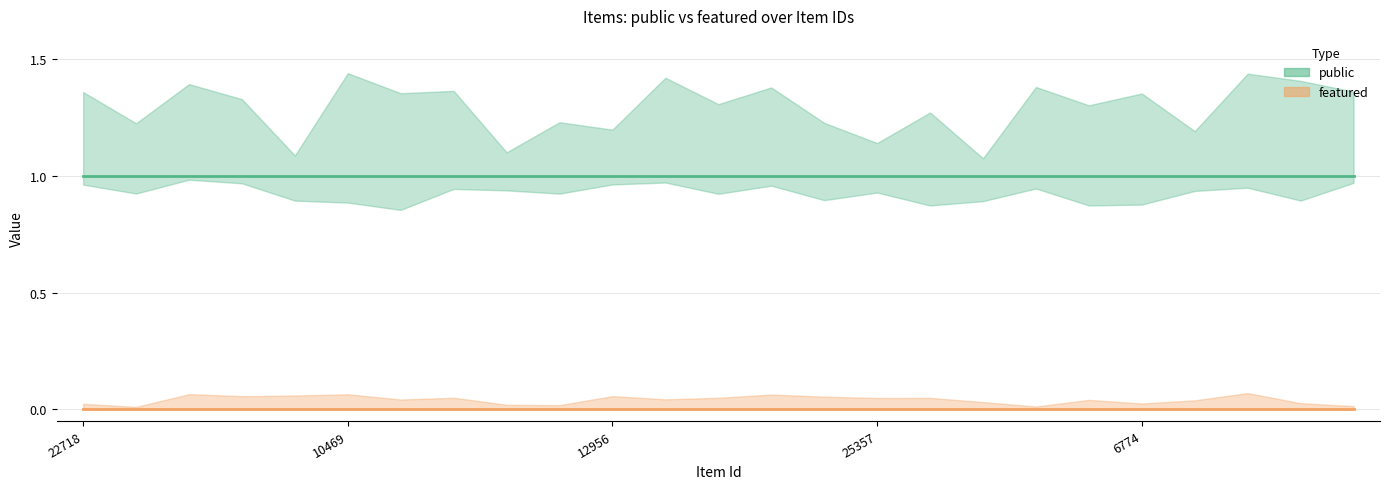

List the labels in order of featured value, smallest first.

22718, 22719, 10457, 10461, 10463, 10469, 10685, 10686, 10687, 12883, 12956, 12957, 12958, 25355, 25356, 25357, 6099, 6216, 6772, 6773, 6774, 6775, 6776, 6784, 6785